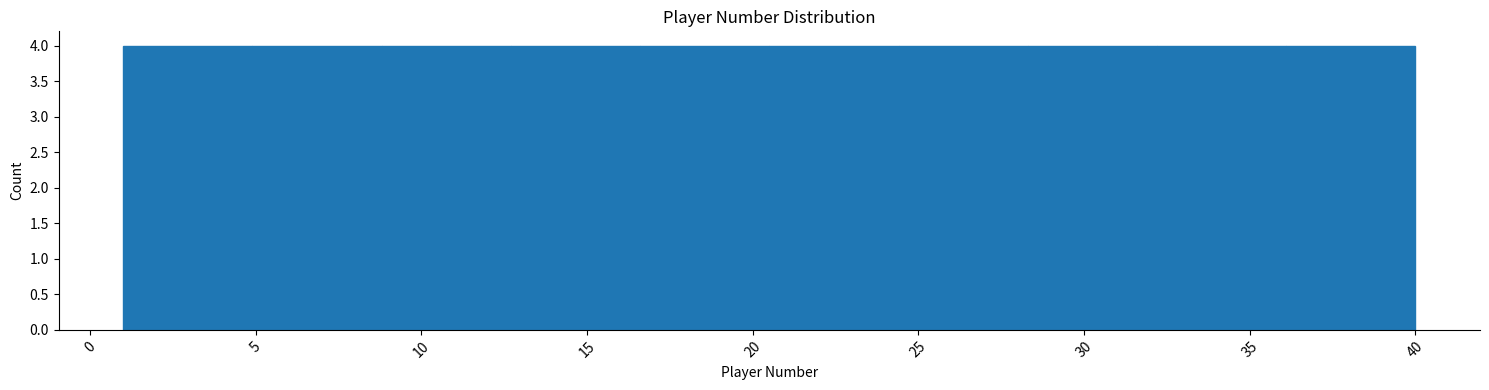

Reading left to right, list every bar in this chart as the range it spans on the x-axis followed by its height. Neither the bar edges nor the heights are printed on the chart, so give them approximately, as read against the axes.

1.0 to 4.9: 4
4.9 to 8.8: 4
8.8 to 12.7: 4
12.7 to 16.6: 4
16.6 to 20.5: 4
20.5 to 24.4: 4
24.4 to 28.3: 4
28.3 to 32.2: 4
32.2 to 36.1: 4
36.1 to 40.0: 4